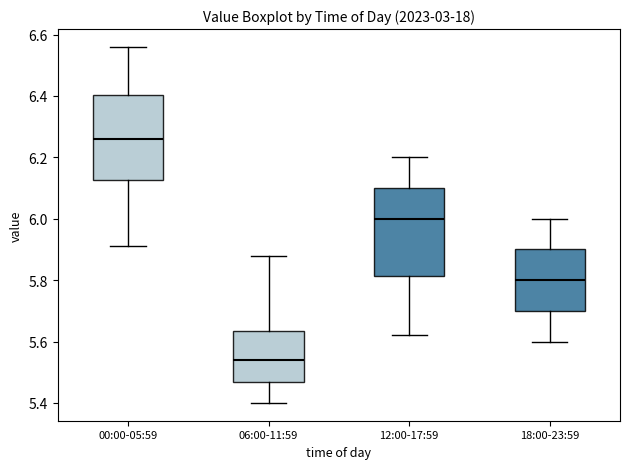

Reading left to right, read every box against the y-axis: the position of its median line, the range the box covers, and the ends of its whiskers. The values are not printed on the chart, so give them approximately, as read against the axis.

00:00-05:59: median 6.26, box 6.12 to 6.40, whiskers 5.92 to 6.56
06:00-11:59: median 5.54, box 5.46 to 5.64, whiskers 5.40 to 5.88
12:00-17:59: median 6.00, box 5.82 to 6.10, whiskers 5.62 to 6.20
18:00-23:59: median 5.80, box 5.70 to 5.90, whiskers 5.60 to 6.00